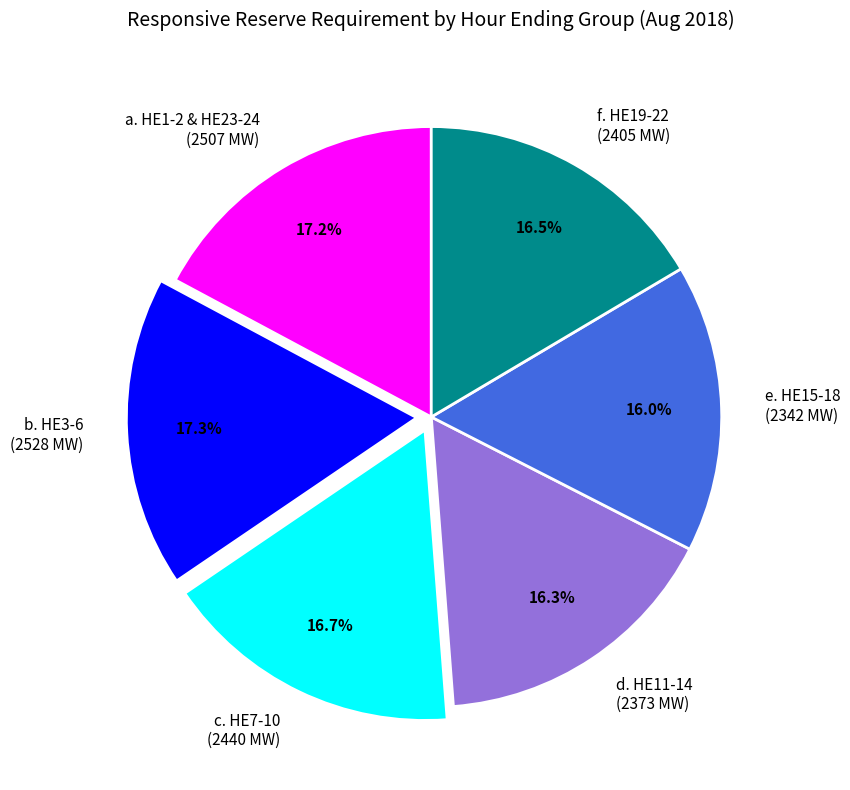

Is there a majority slice in this chart?

No